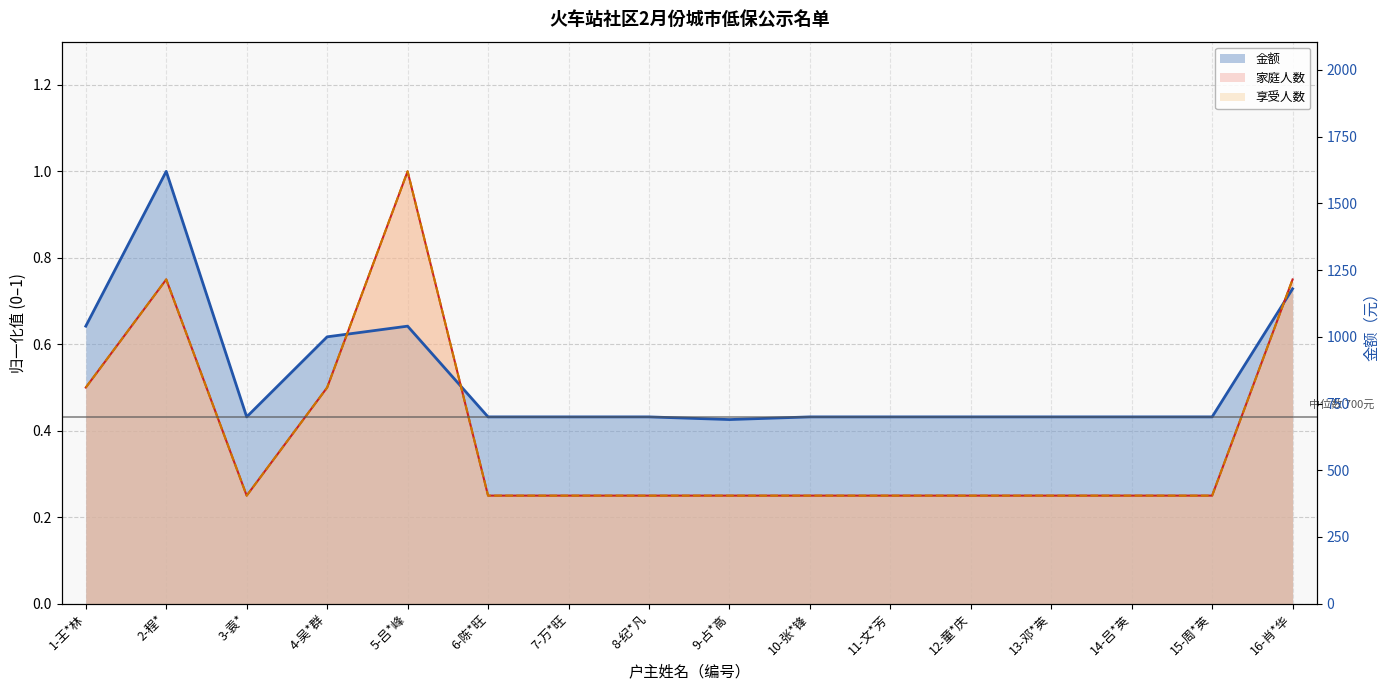

Which category has the lowest value in the 享受人数 series?

3-袁*